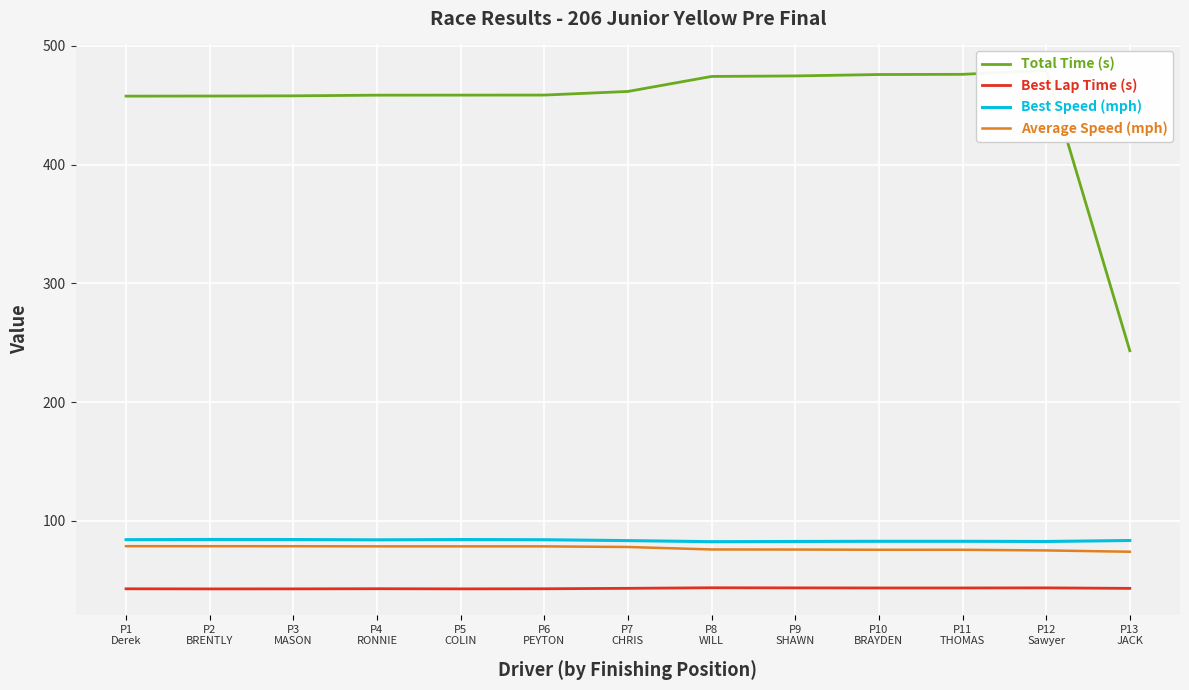

How many interior local peaks does the Best Lap Time (s) series have?

3